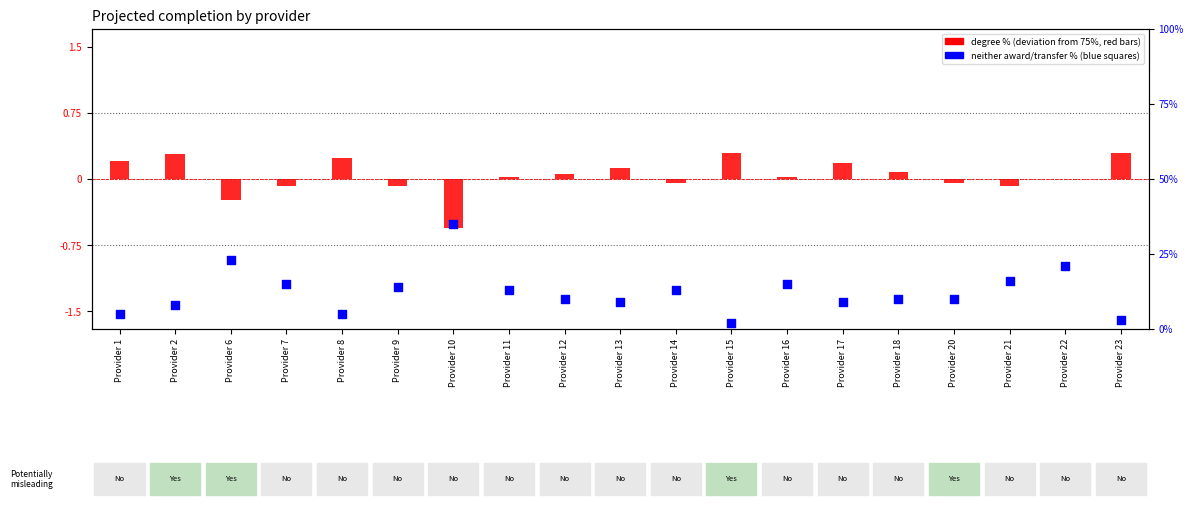

What is the total value across all series at Provider 8?

5.2